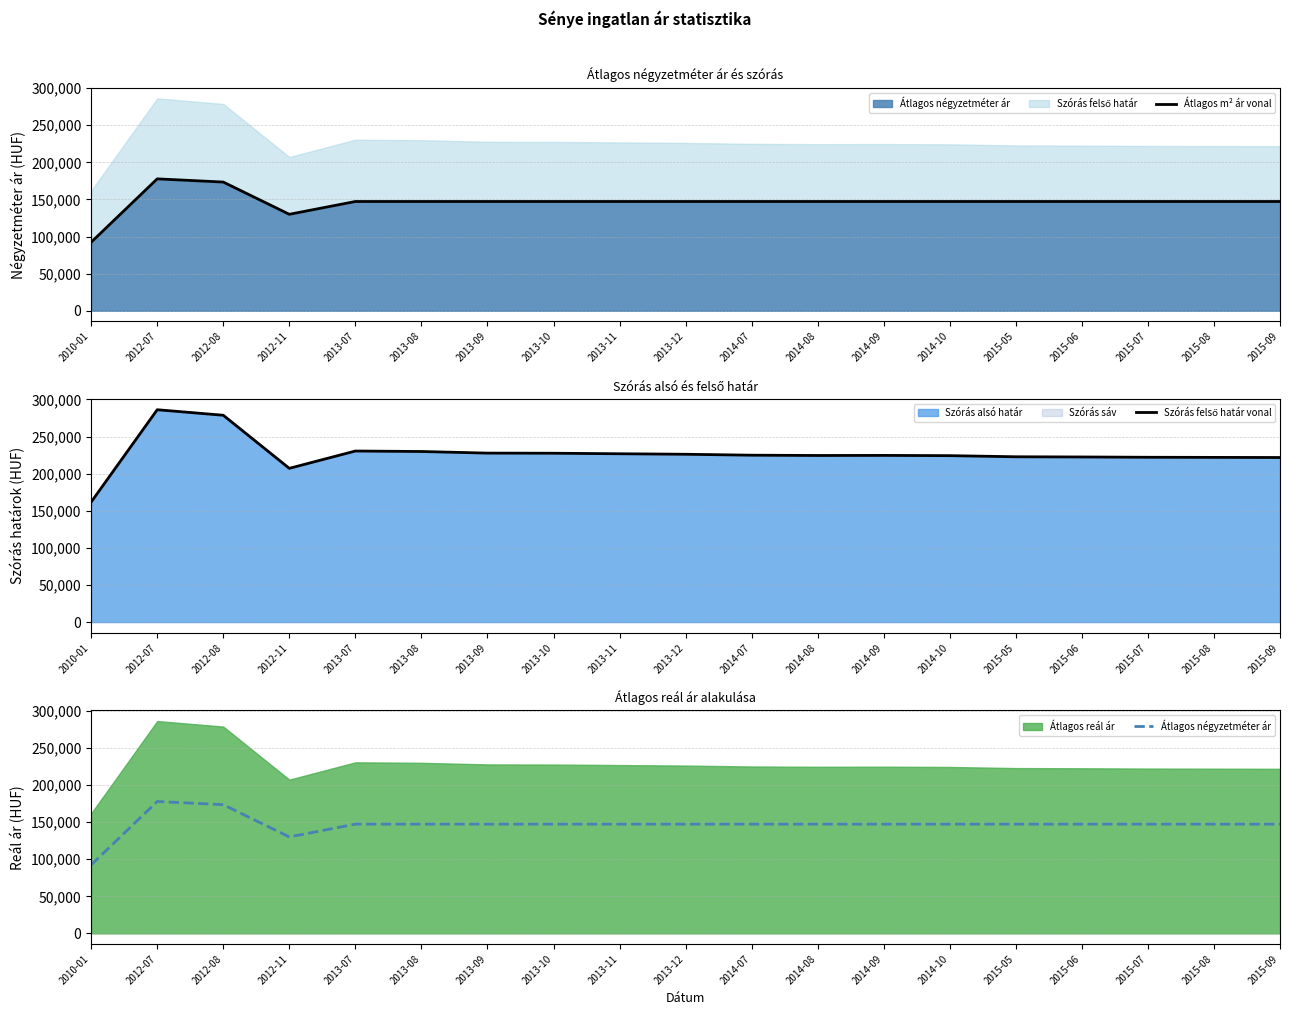

How many series are shown in this chart?

3